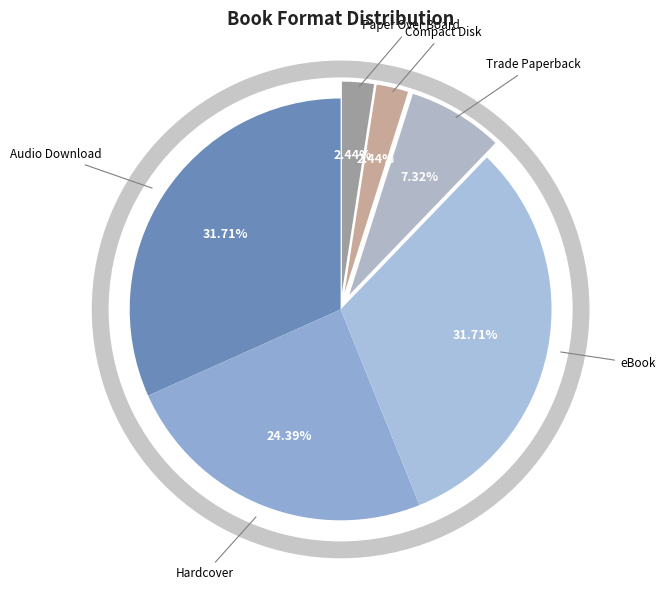

To the nearest percent, what is the combined percentage of Compact Disk and Trade Paperback?

10%